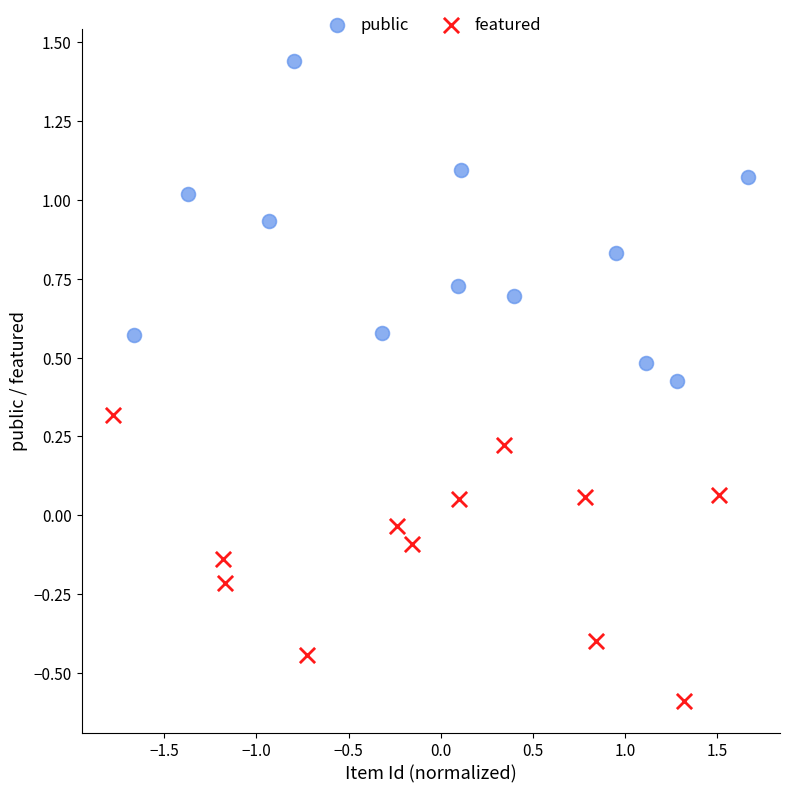

Which series reaches the minimum Y coordinate?

featured